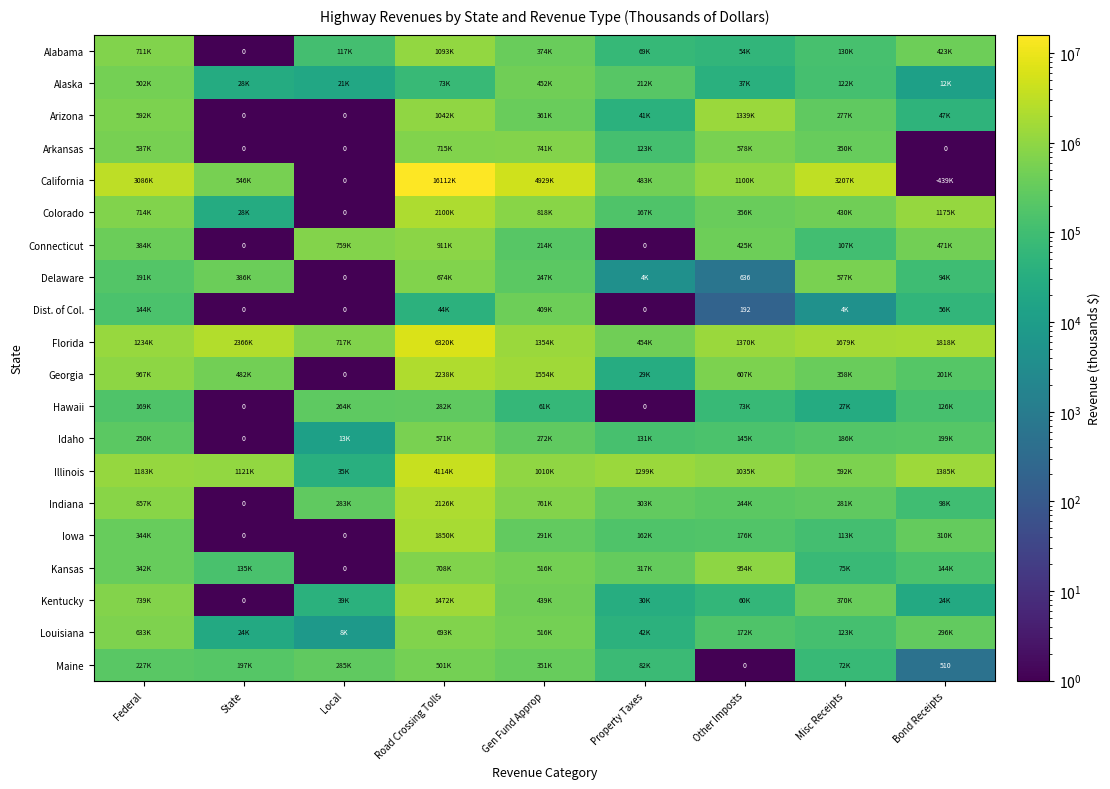

What is the difference between the highest and lowest values at Gen Fund Approp?

4867750.0